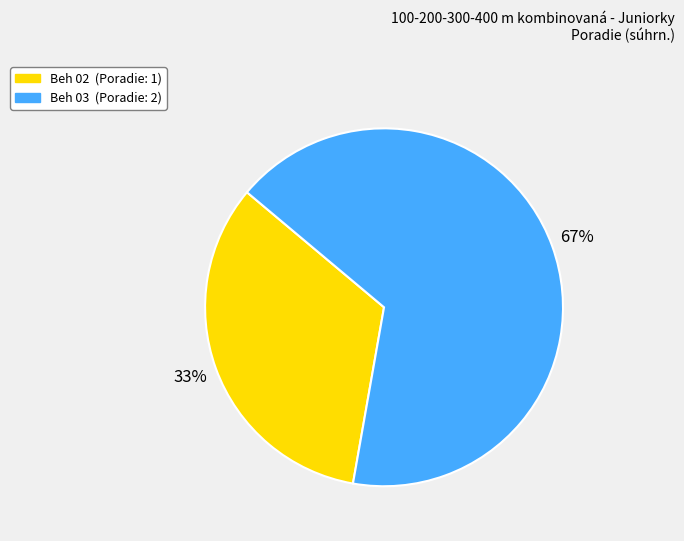

To the nearest percent, what is the combined percentage of Beh 03 and Beh 02?

100%